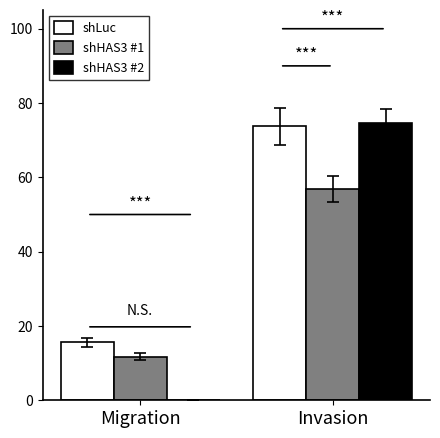

What is the sum of all shHAS3 #2 values?

74.7